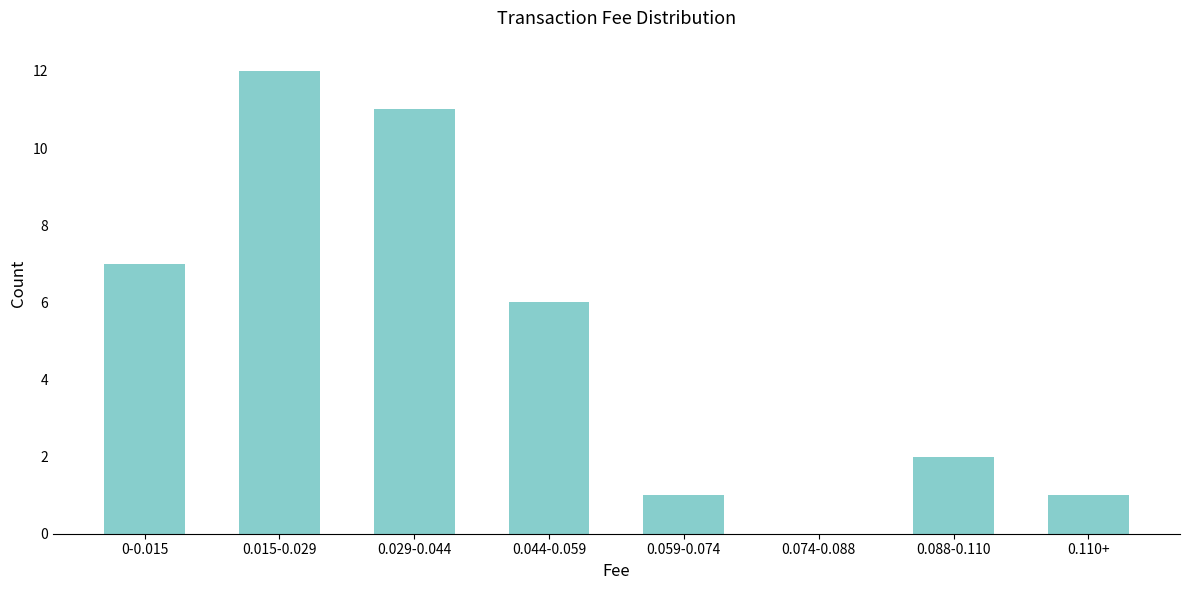

Which has a higher value, 0.015-0.029 or 0-0.015?

0.015-0.029